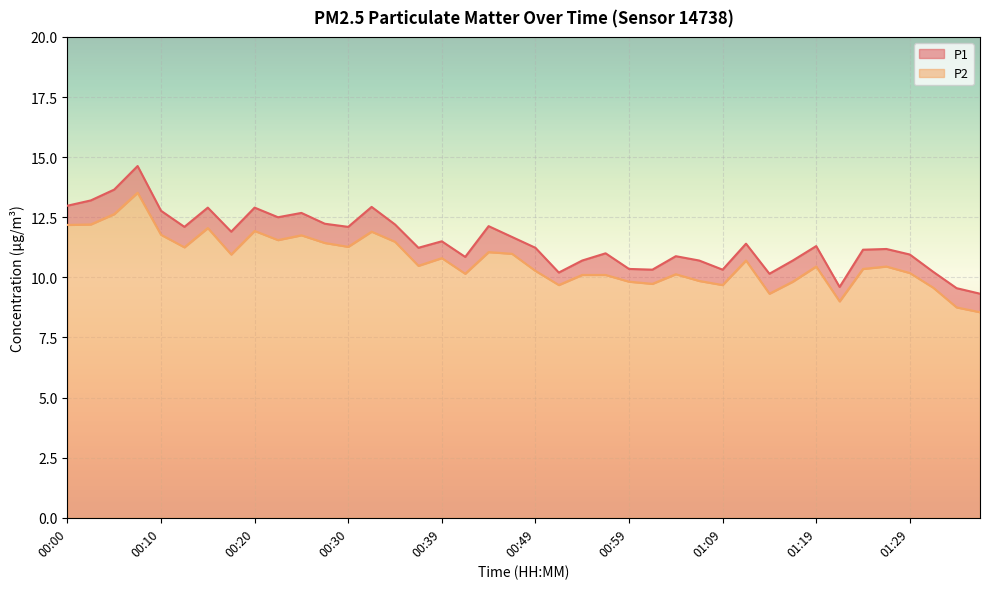

At how many categories does at least one series exceed 12?

15